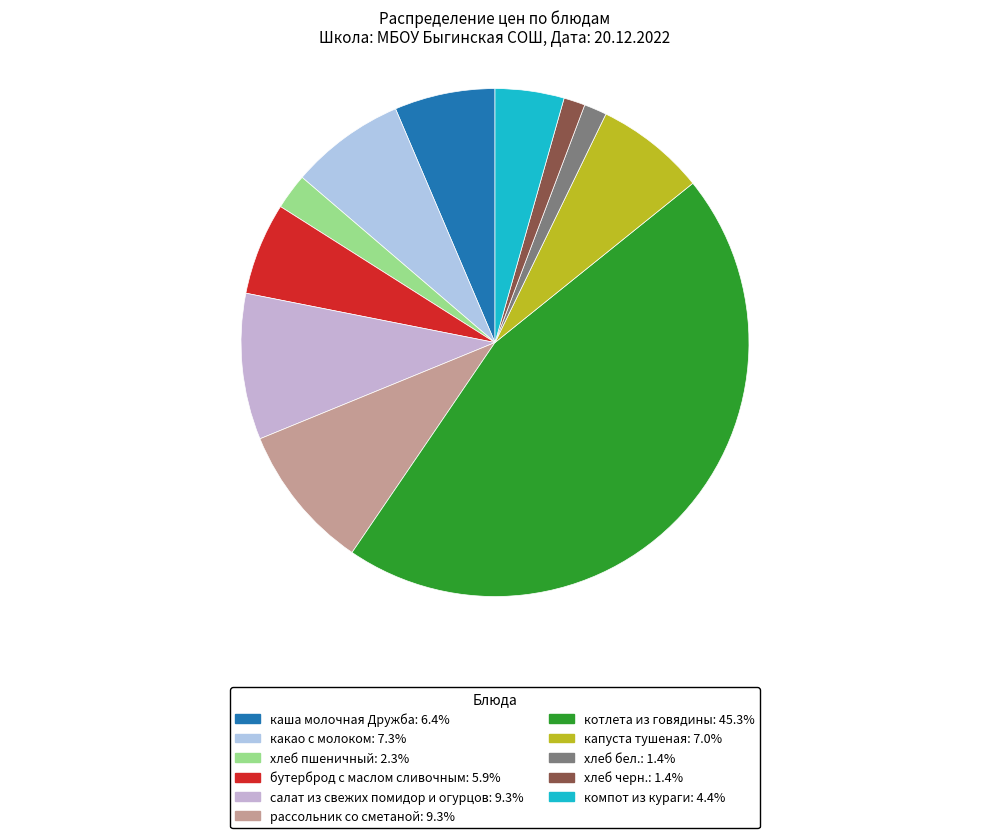

What percentage is the хлеб пшеничный slice, to the nearest percent?

2%